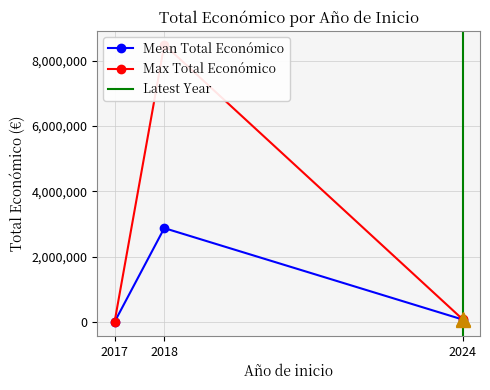

What is the greatest value displayed?

8484999